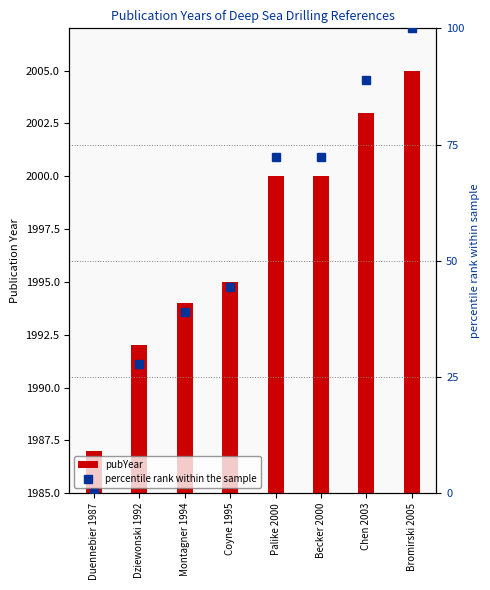

How many data points in pubYear are above 2000?

2